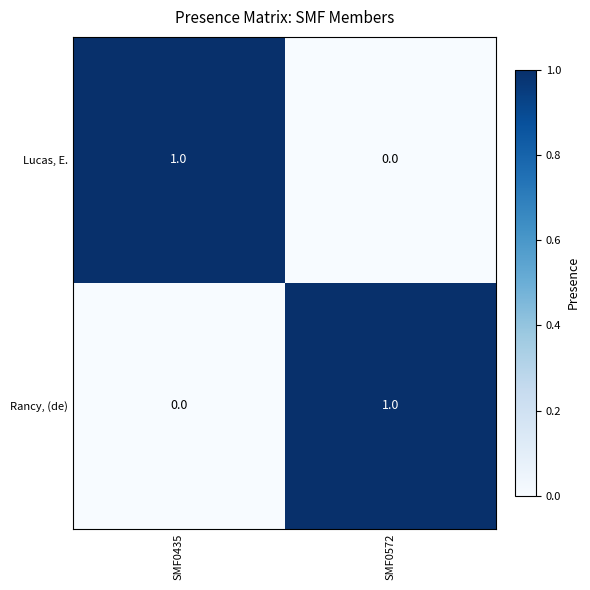

Is it true that Lucas, E. equals 1 at SMF0435?

True